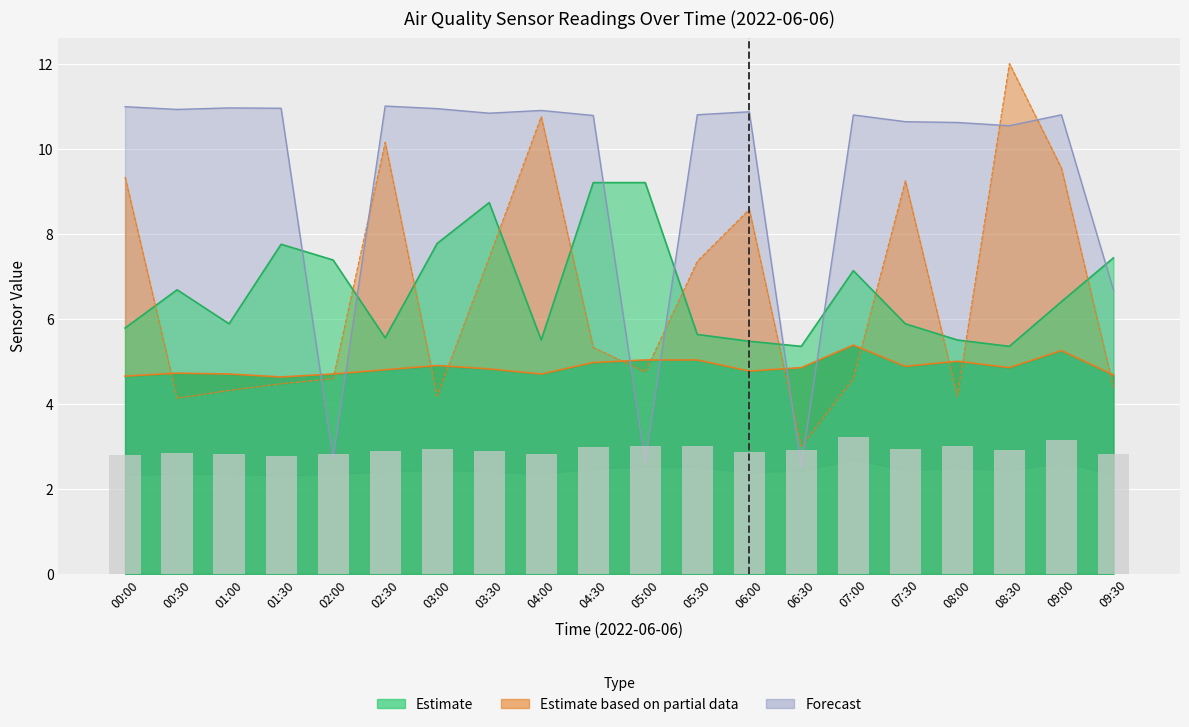

What is the smallest value displayed?

2.5